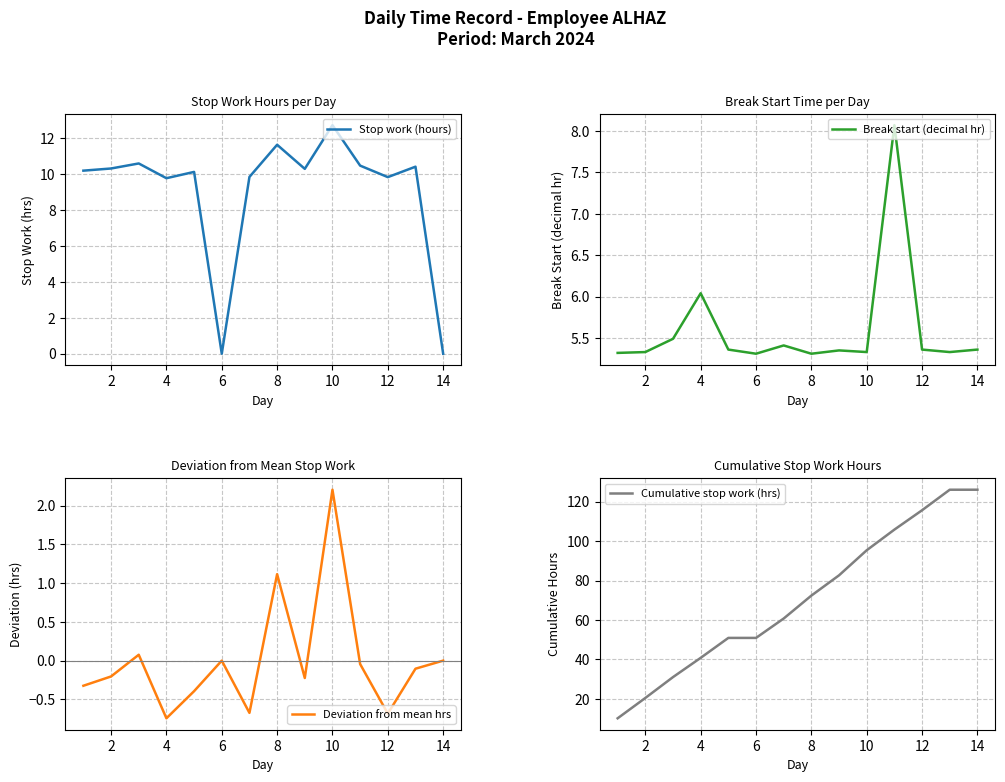

List the series in order of their peak value, lowest first.

Deviation from mean hrs, Break start (decimal hr), Stop work (hours), Cumulative stop work (hrs)